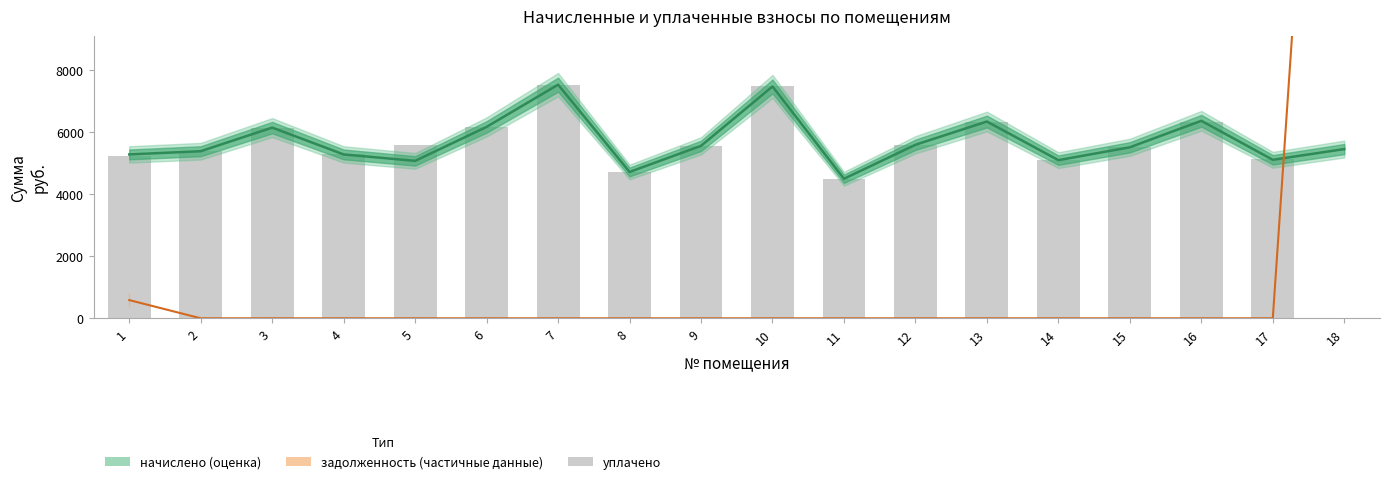

What is the average value of the задолженность (частичные данные) series?

1909.0